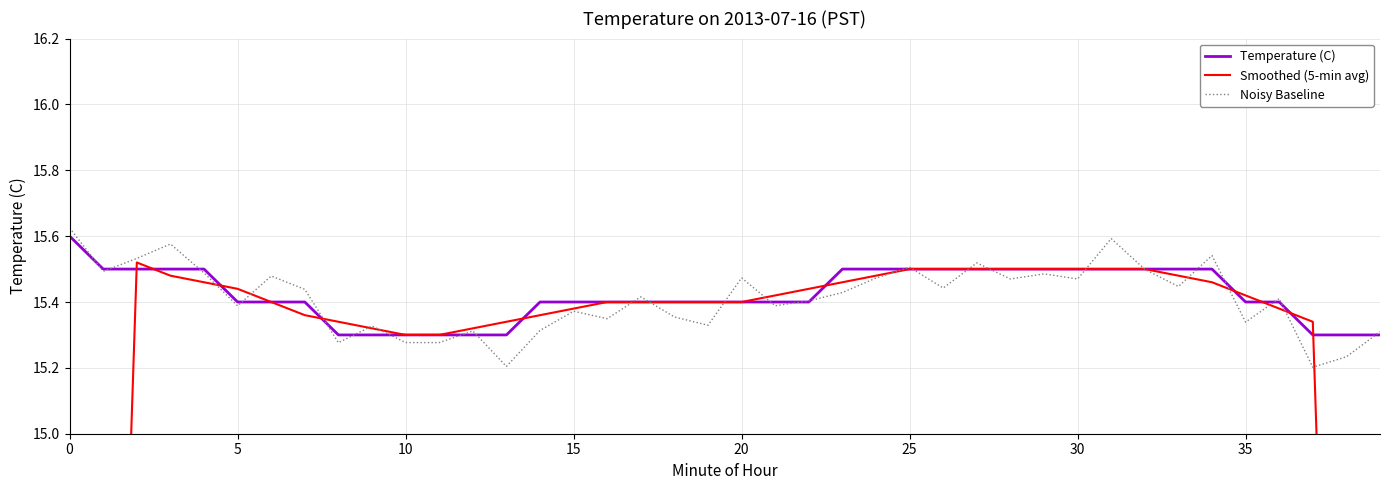

Which series ends up on top after the final intersection of Smoothed (5-min avg) and Temperature (C)?

Temperature (C)